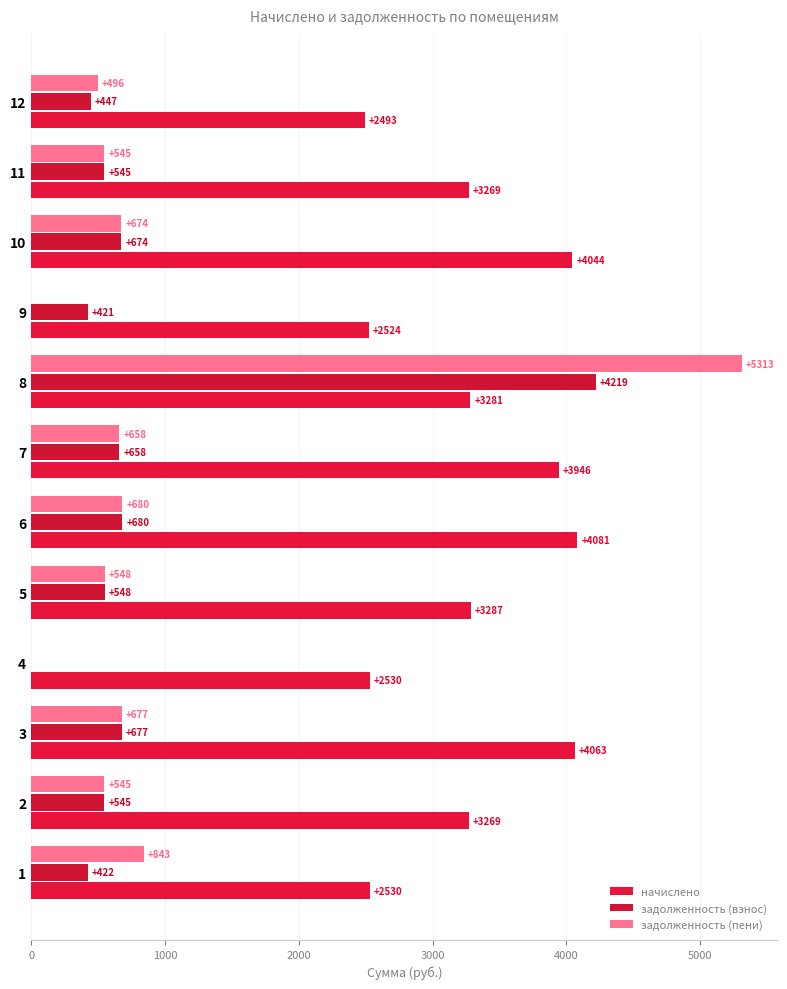

What are all the series names shown in the legend?

начислено, задолженность (взнос), задолженность (пени)